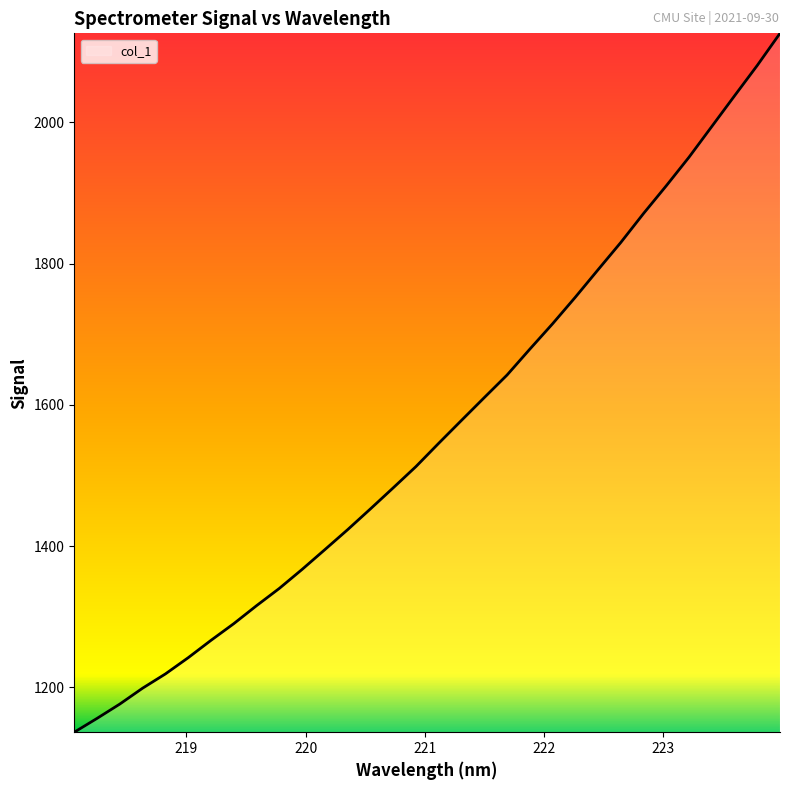

What is the minimum value shown in the chart?

1136.3